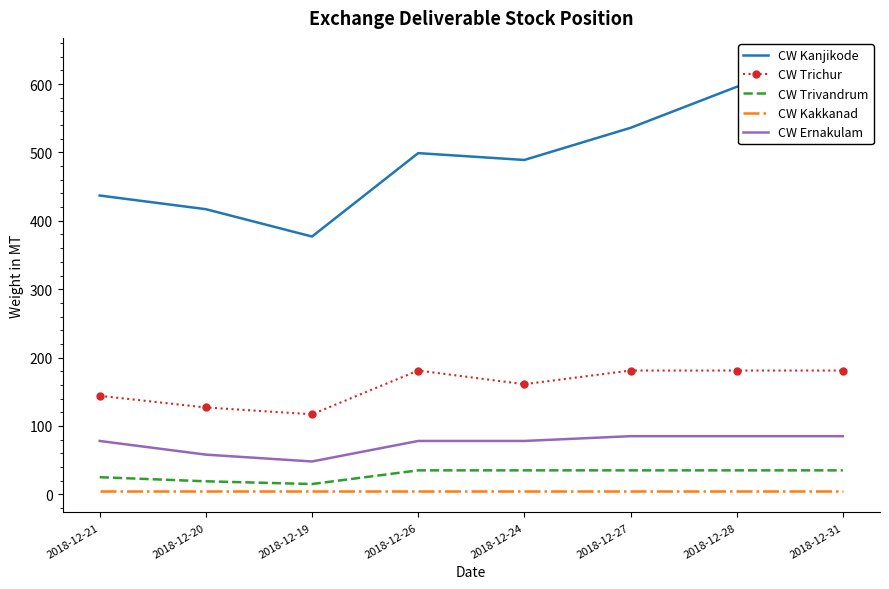

What is the label of the 6th point from the left?

2018-12-27